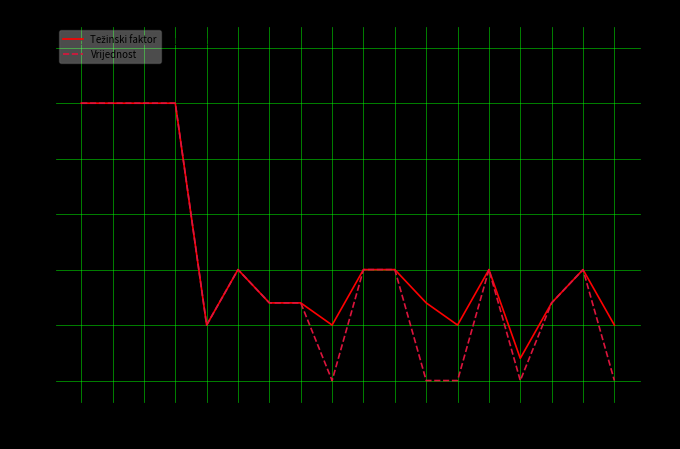

How many data points does each series have?

18